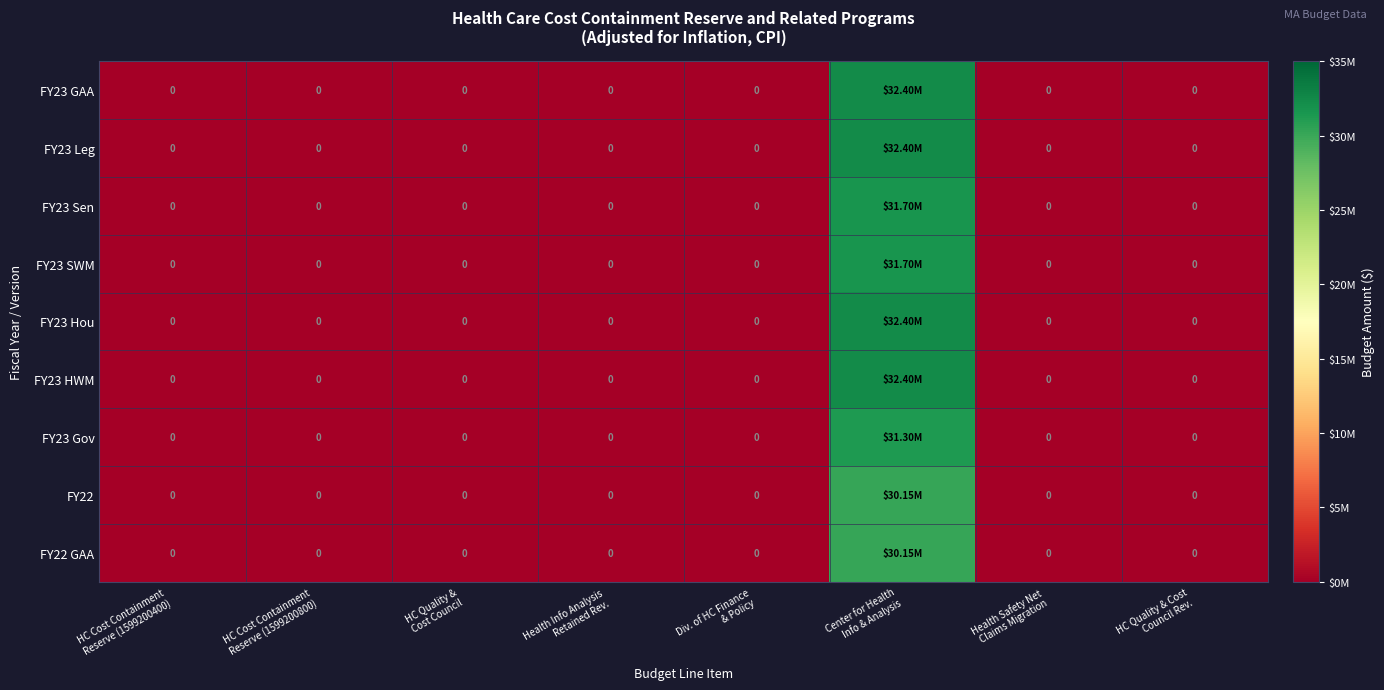

At how many categories does at least one series exceed 12180393?

1